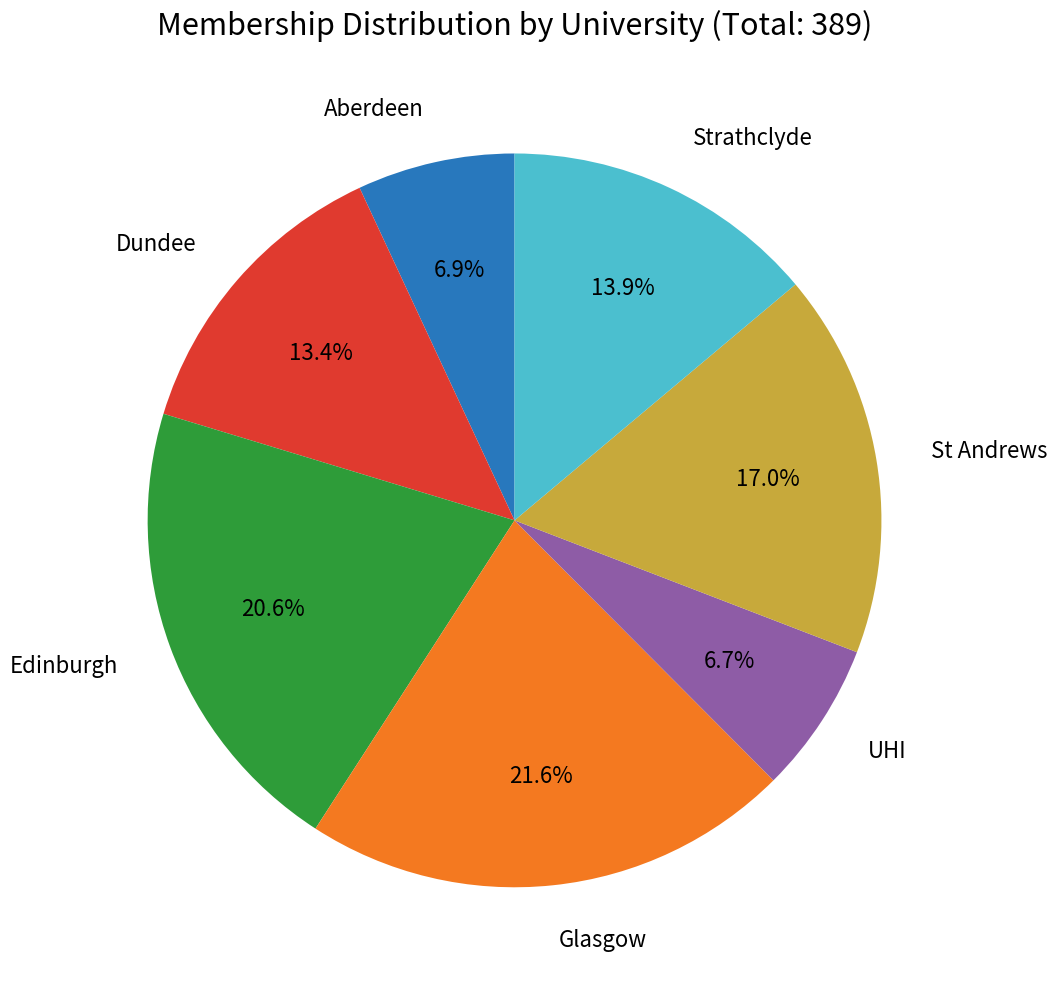

Which has a higher value, Glasgow or Aberdeen?

Glasgow